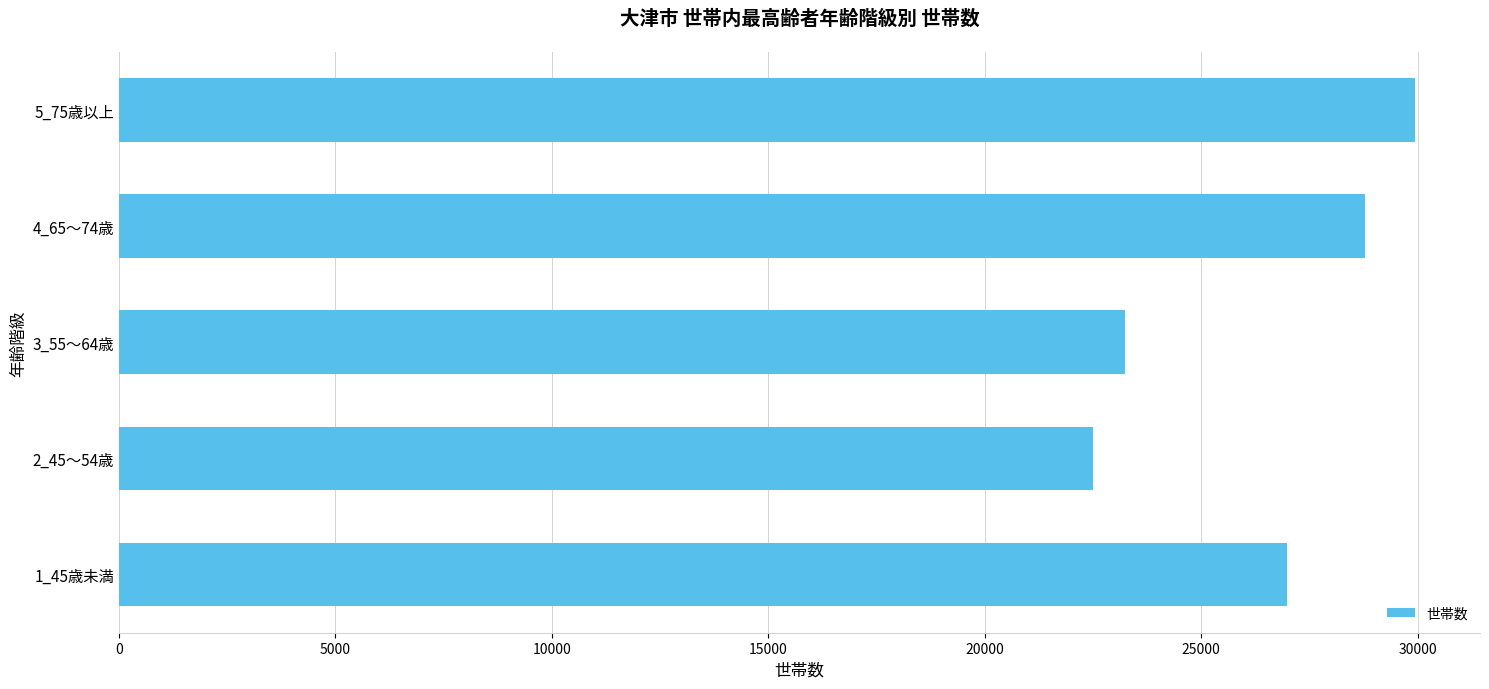

What is the change in value from 2_45～54歳 to 5_75歳以上?

+7450